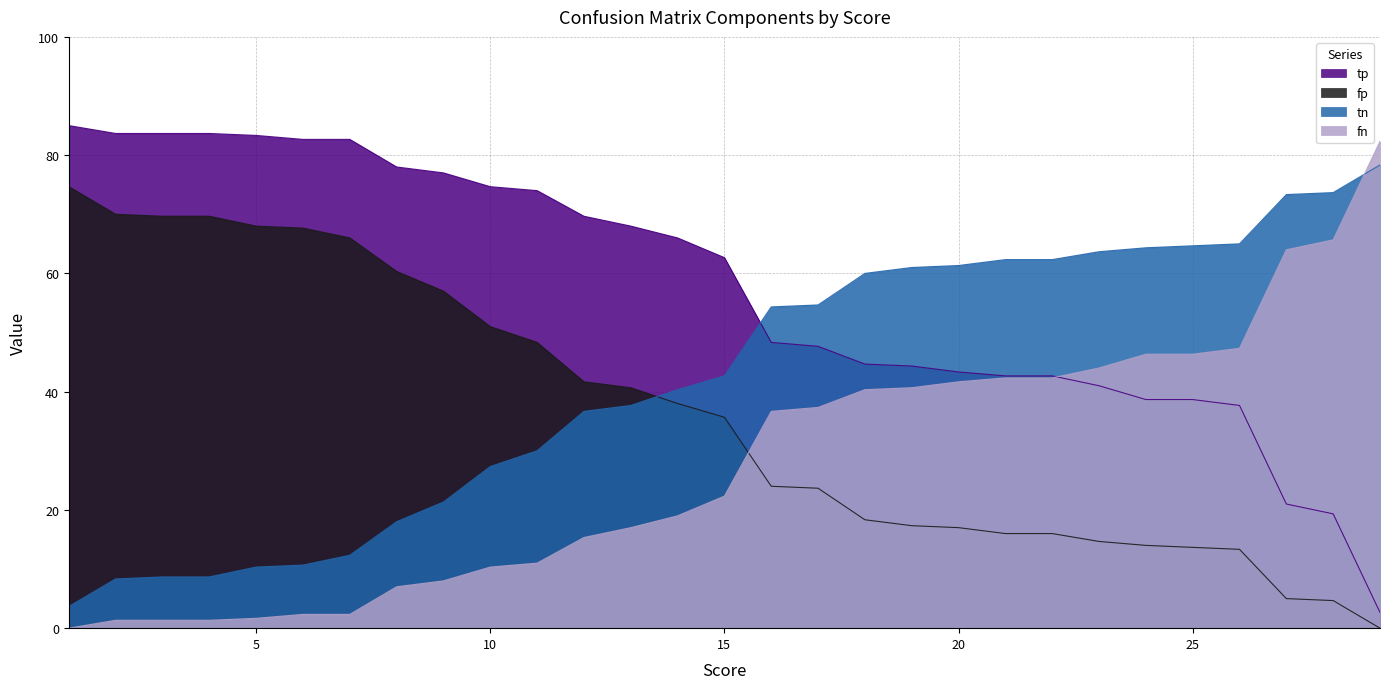

What is the difference between the maximum and minimum values in the fp series?

74.7